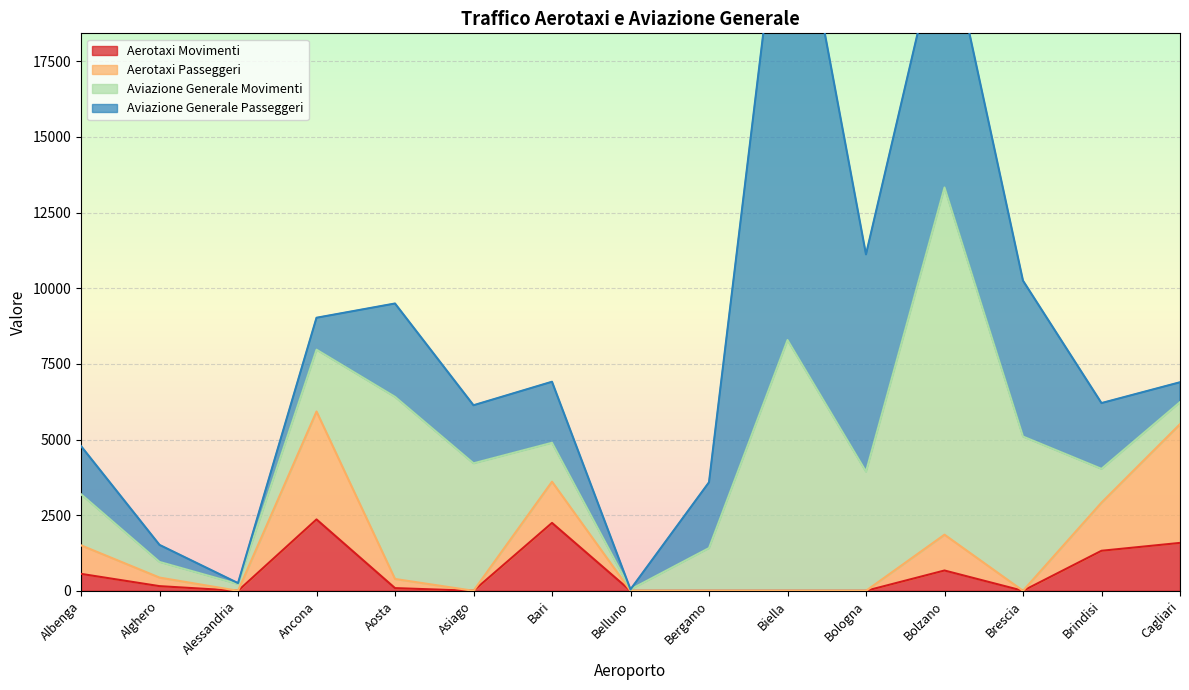

What is the sum of the Aviazione Generale Passeggeri values at Belluno and Bolzano?

8895